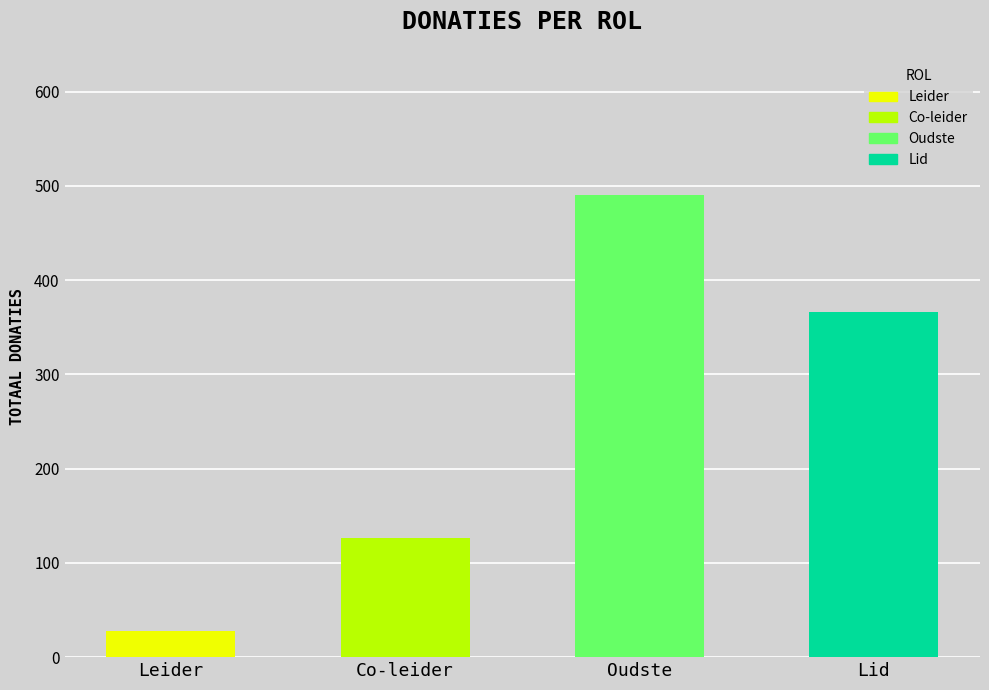

Approximately how many times larger is the value at Lid compared to Co-leider?

2.9